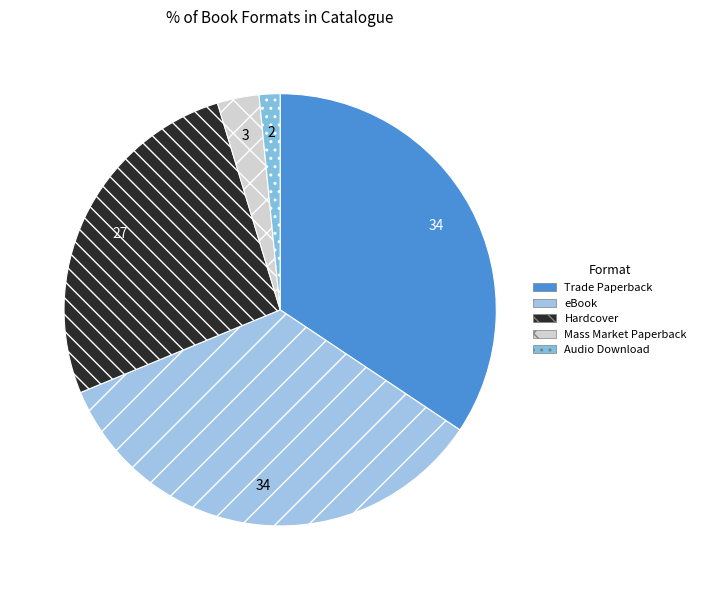

Which slice is the smallest?

Audio Download